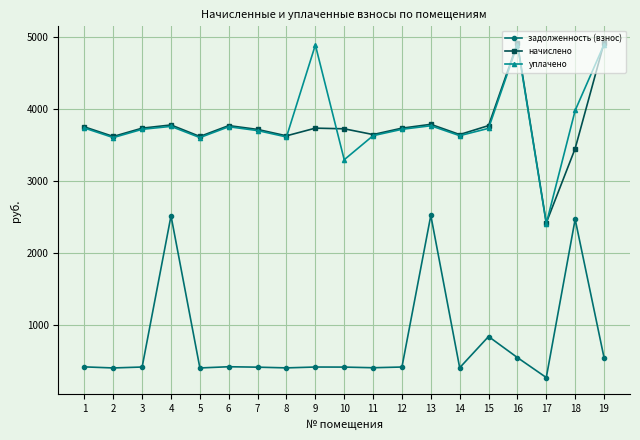

True or false: начислено has a value of 3748.6 at 1.

True